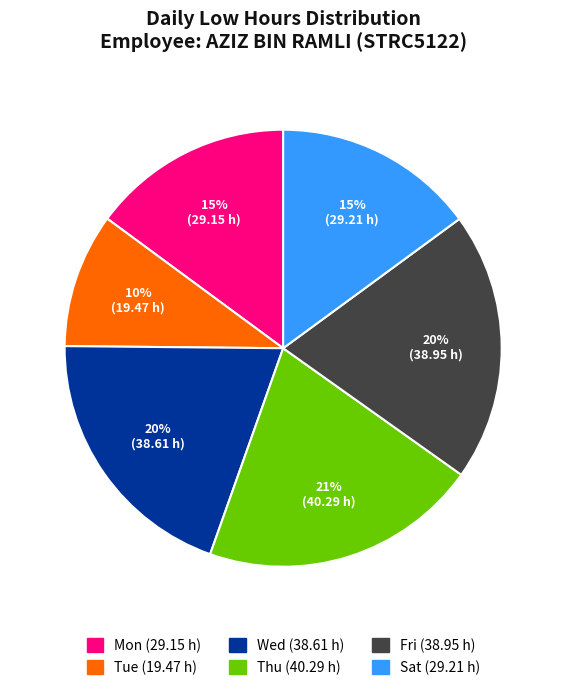

To the nearest percent, what is the average slice percentage?

17%